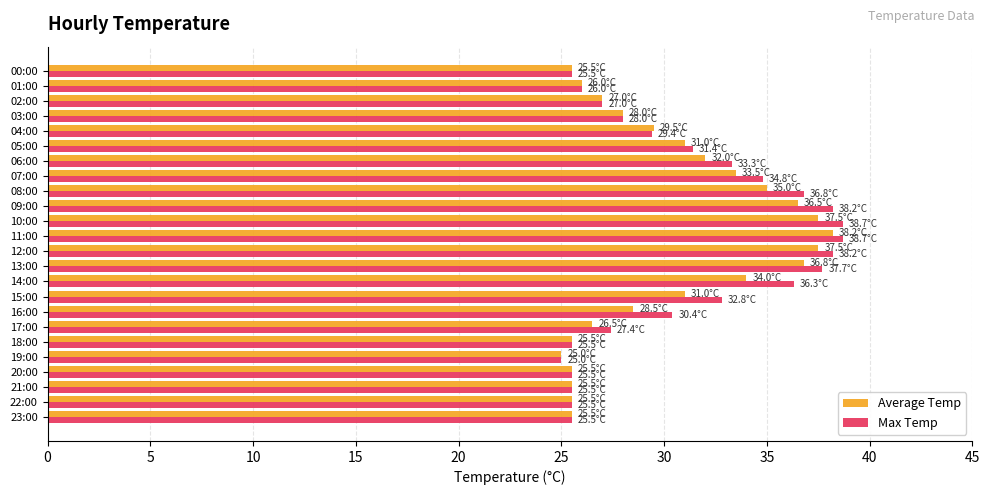

At which label does Max Temp reach its minimum?

19:00